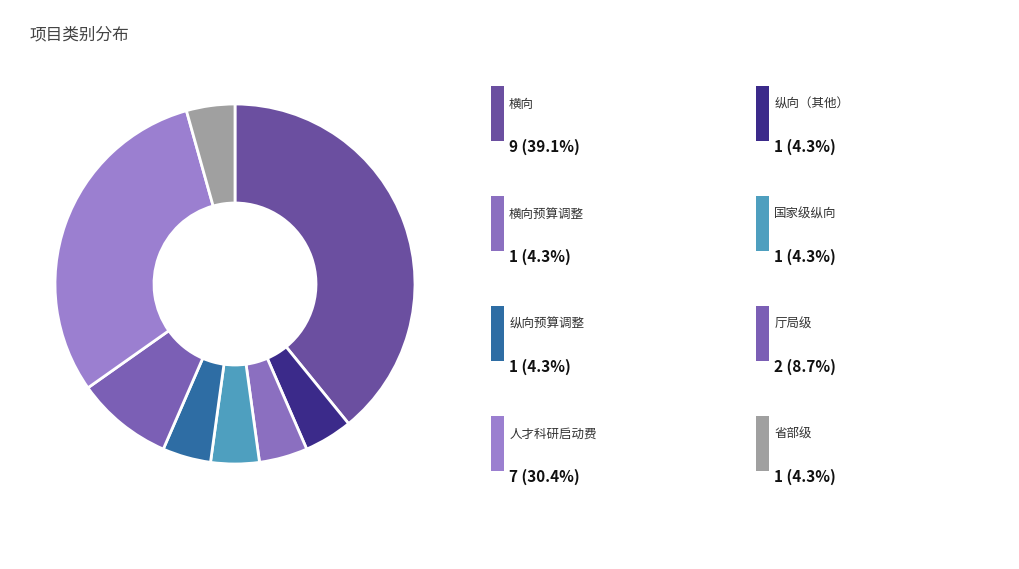

How many segments does this pie chart have?

8